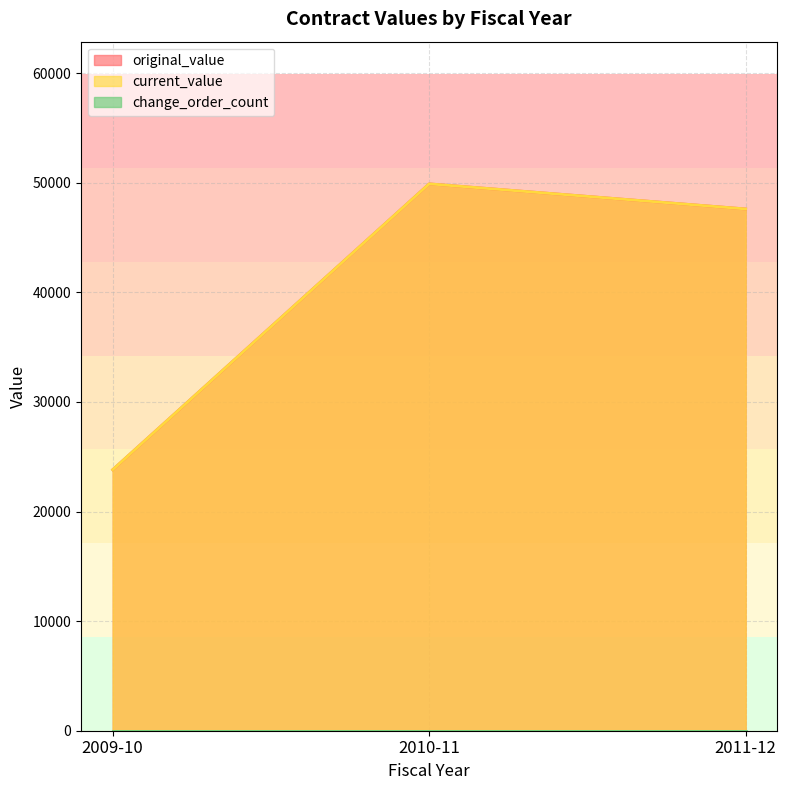

The value of original_value at 2010-11 is 22898.9. True or false?

False